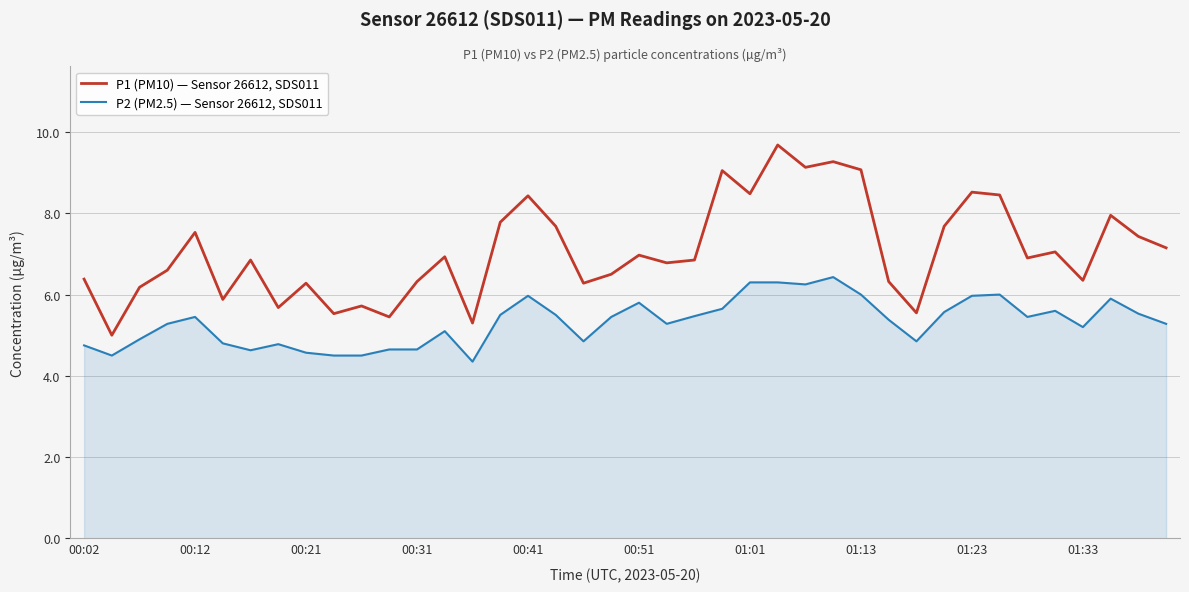

List the series in order of their peak value, highest first.

P1 (PM10) — Sensor 26612, SDS011, P2 (PM2.5) — Sensor 26612, SDS011